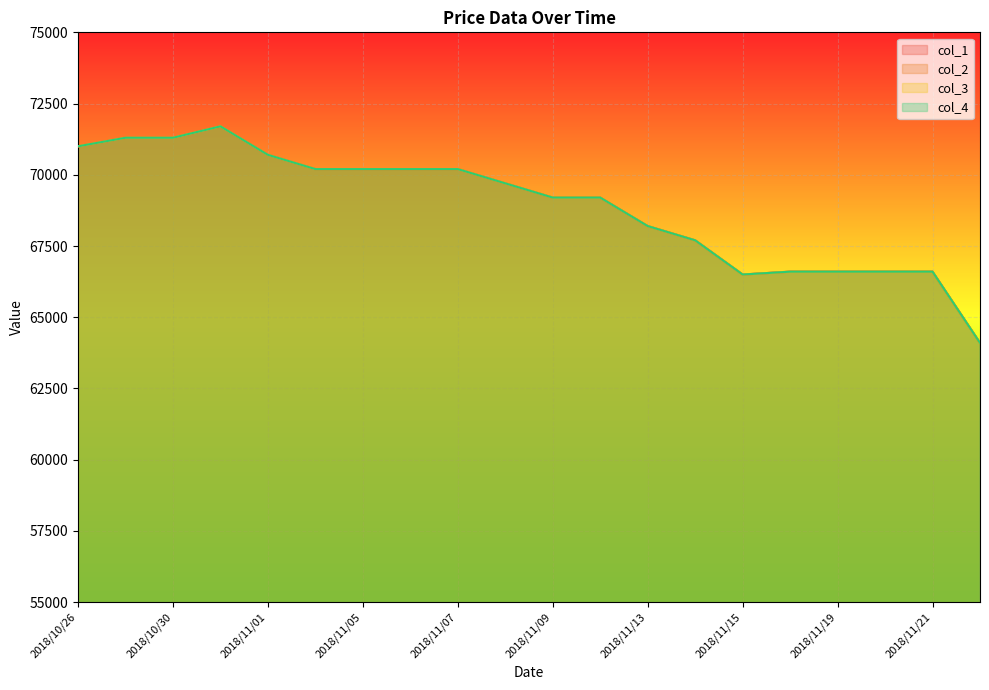

How many series are shown in this chart?

4